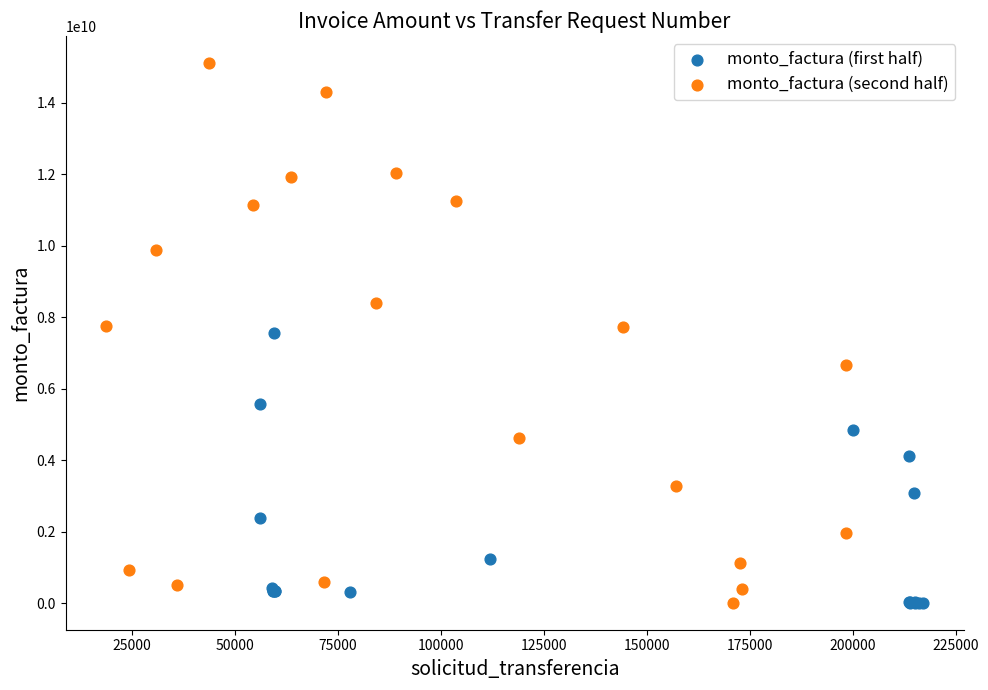

Which series has the largest Y range (max minus min)?

monto_factura (second half)